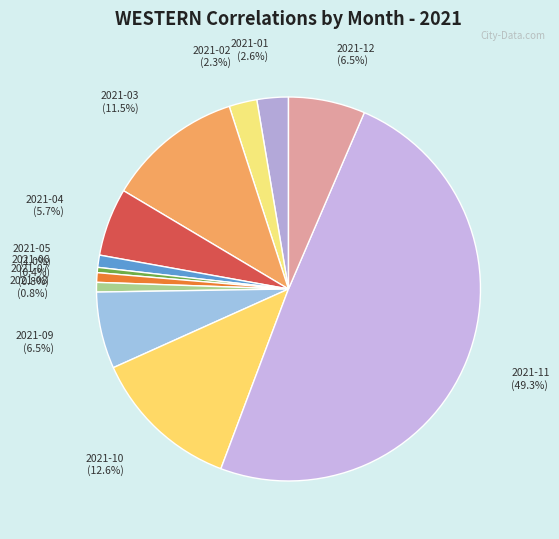

Between 2021-09 and 2021-08, which is larger?

2021-09